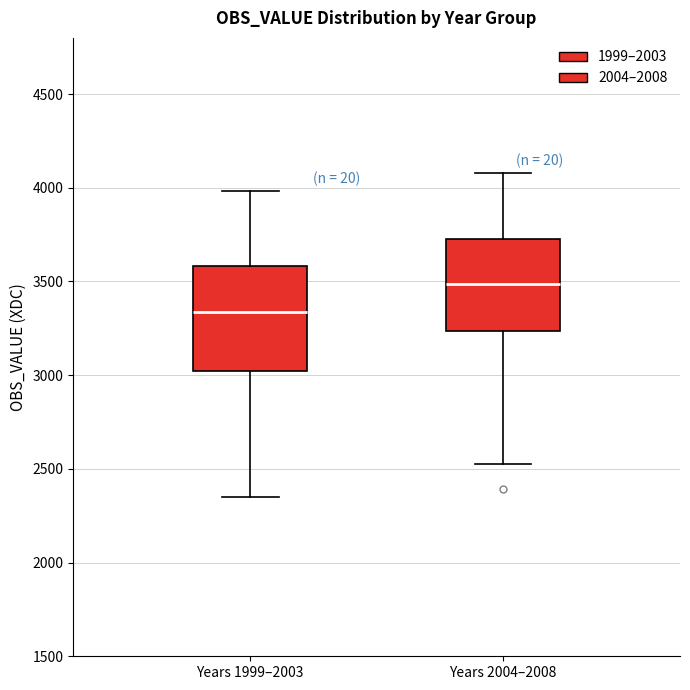

Reading left to right, read every box against the y-axis: the position of its median line, the range the box covers, and the ends of its whiskers. The values are not printed on the chart, so give them approximately, as read against the axis.

Years 1999–2003: median 3350, box 3000 to 3600, whiskers 2350 to 4000
Years 2004–2008: median 3500, box 3250 to 3750, whiskers 2550 to 4100